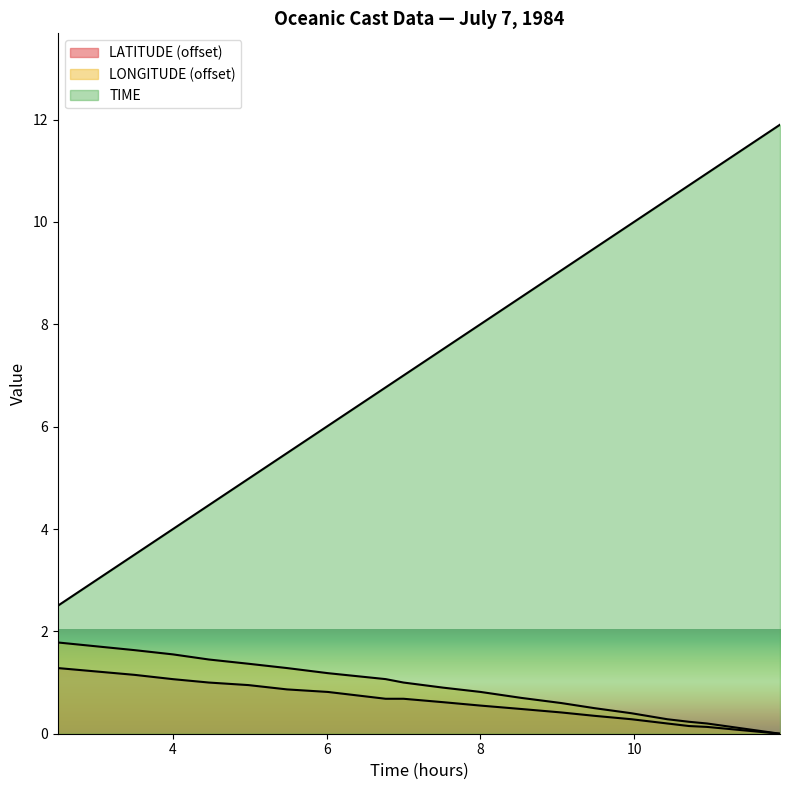

At how many categories does at least one series exceed 1?

19